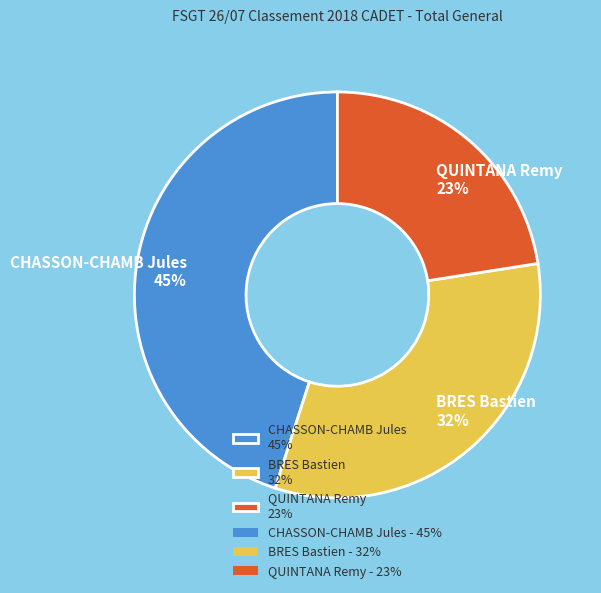

Combined, do QUINTANA Remy 23% and BRES Bastien 32% account for over 50%?

Yes